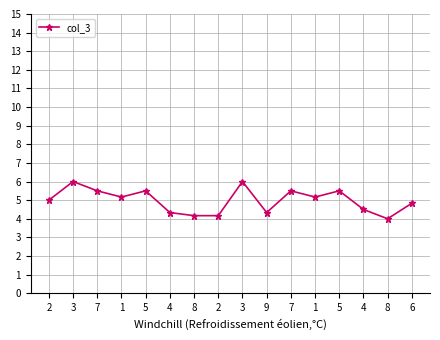

Count the number of data series in this chart.

1